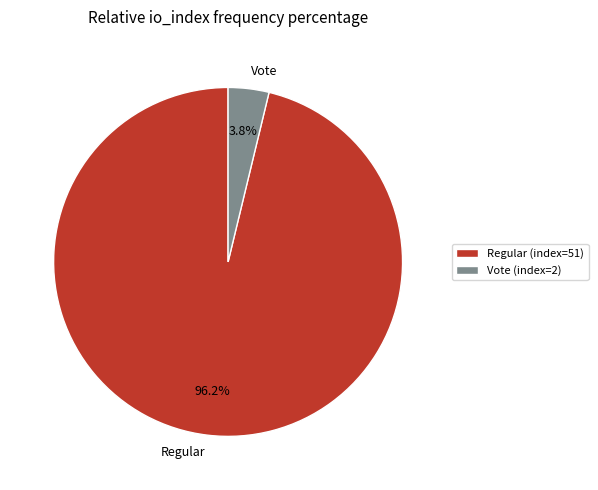

Do Vote and Regular together represent more than half of the pie?

Yes